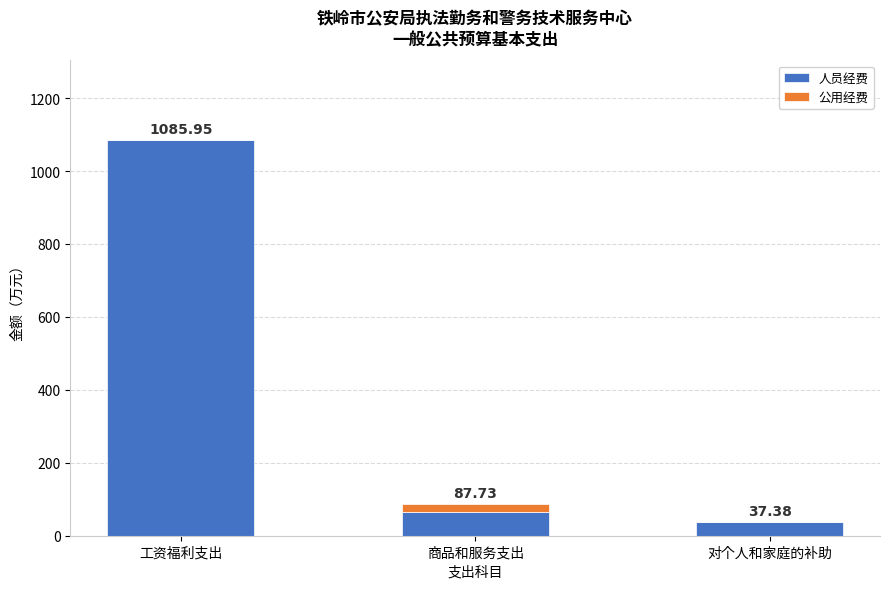

What are all the series names shown in the legend?

人员经费, 公用经费